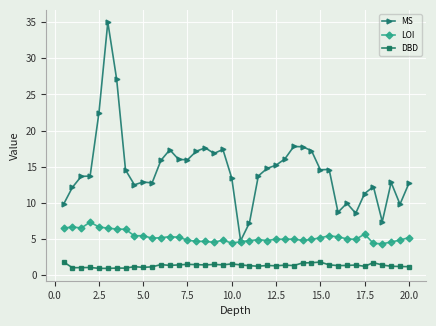

Count the number of categories in the chart.

40